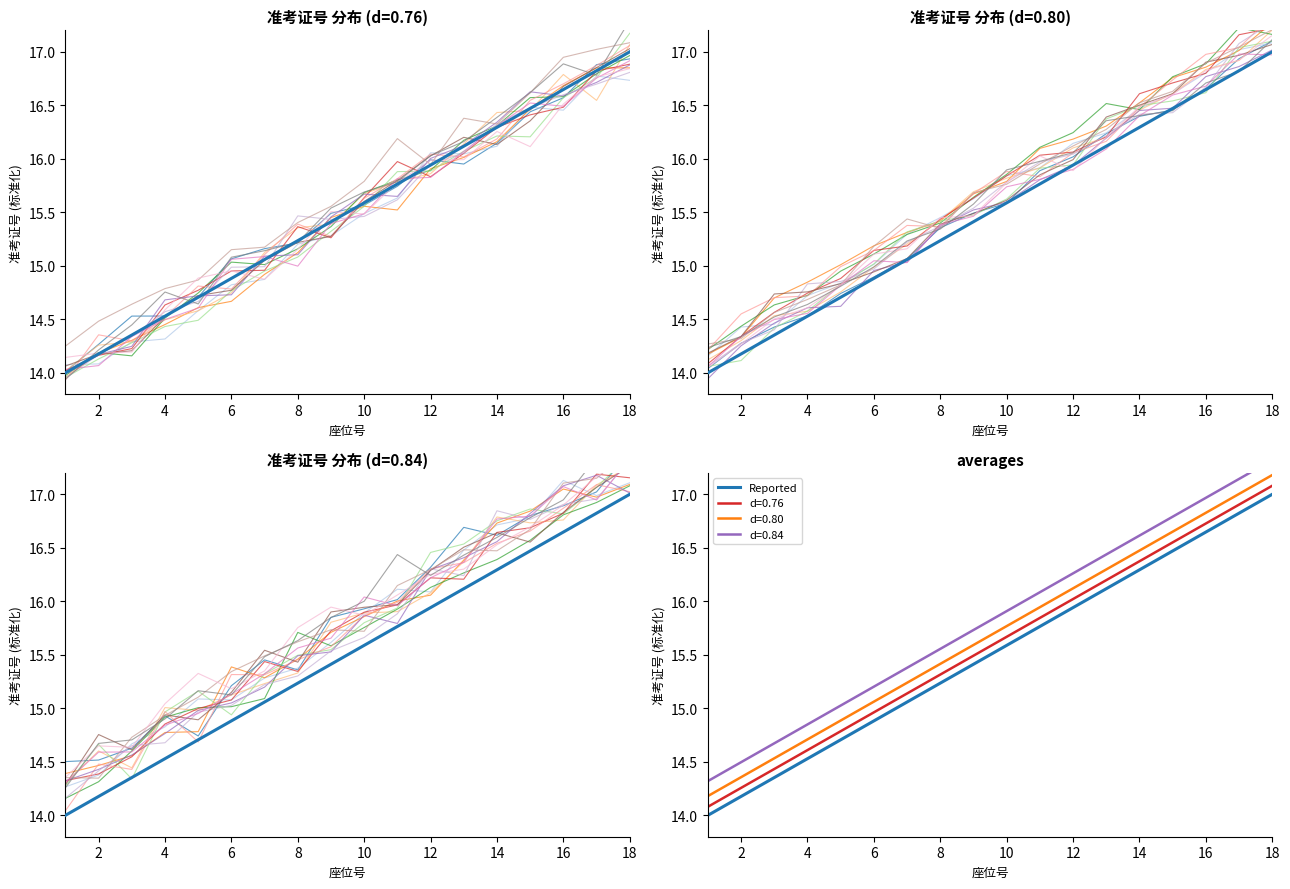

What is the difference between the second highest and second lowest values?

2.6